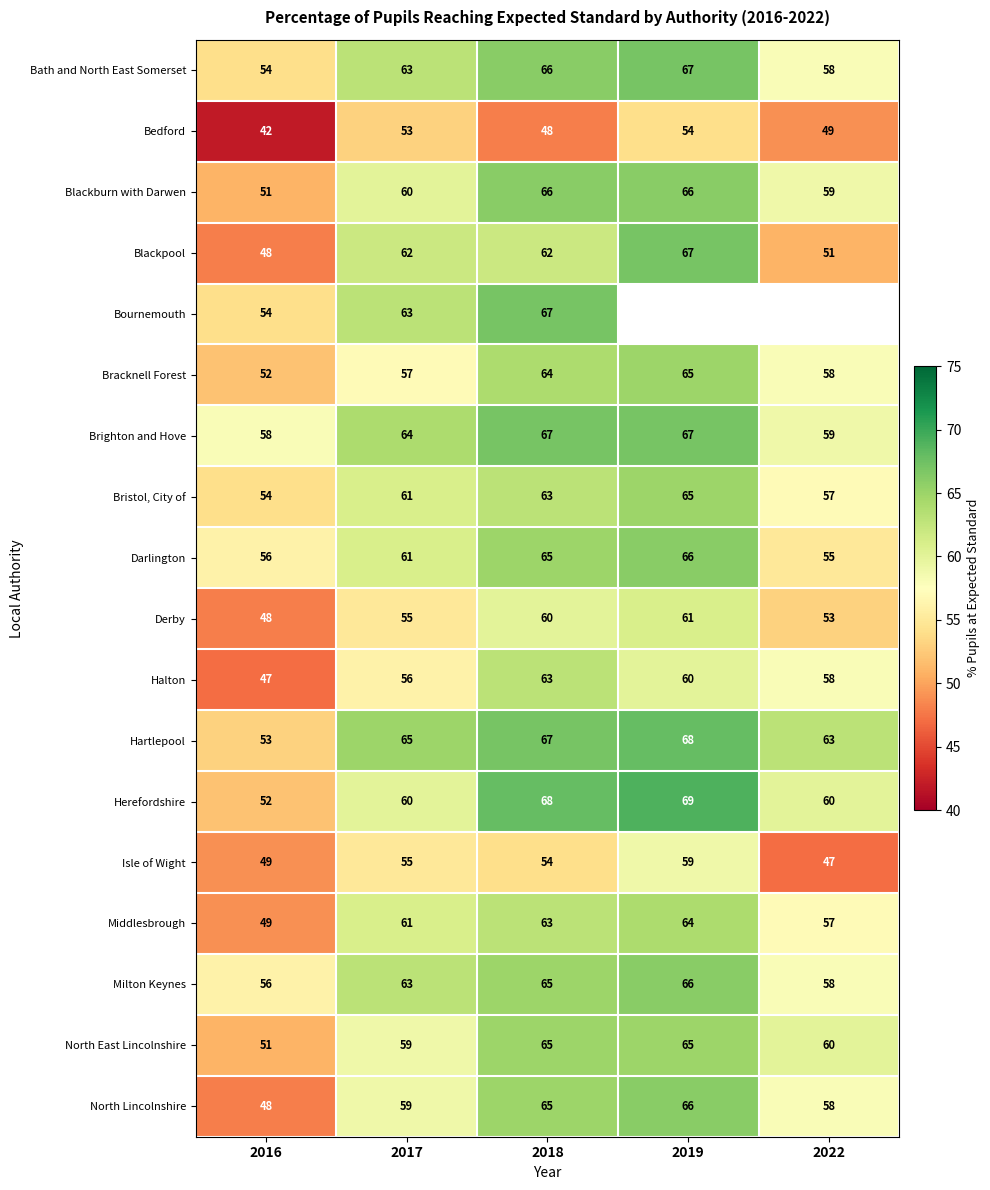

What is the difference between the second highest and second lowest values in the Middlesbrough series?

6